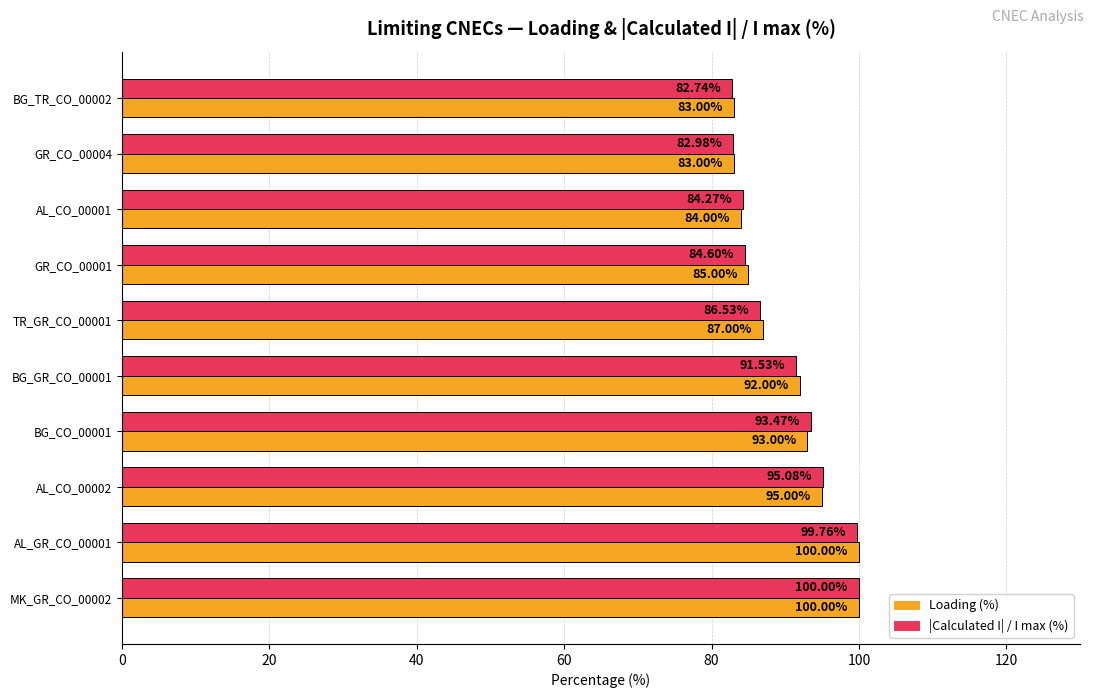

What is the total value across all series at BG_GR_CO_00001?

183.5